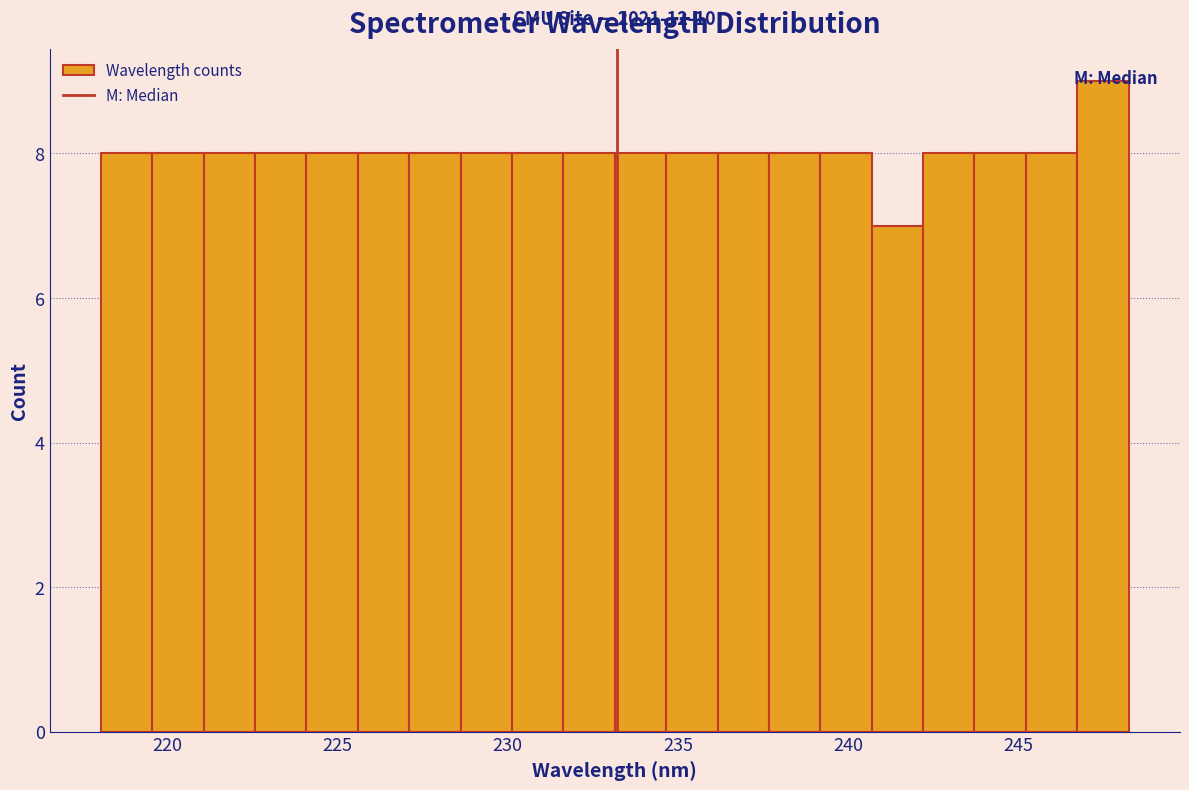

Around what value on the x-axis is the tallest bar? Give the approximate position of its centre, as read against the axis.

247.5